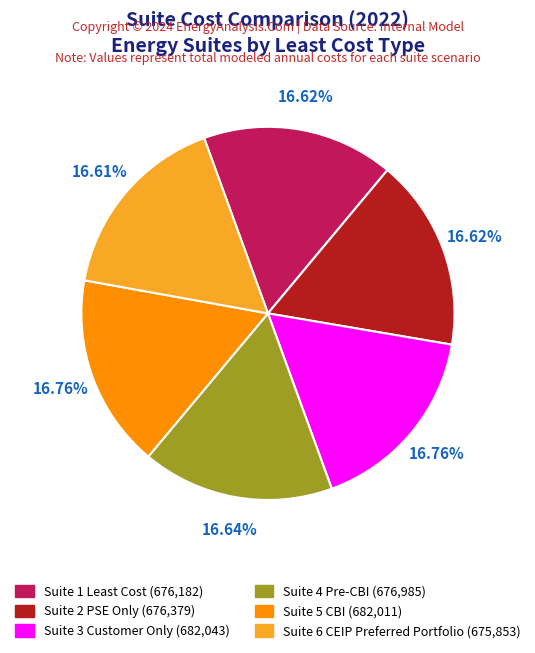

Is the sum of Suite 5 CBI and Suite 4 Pre-CBI greater than half?

No